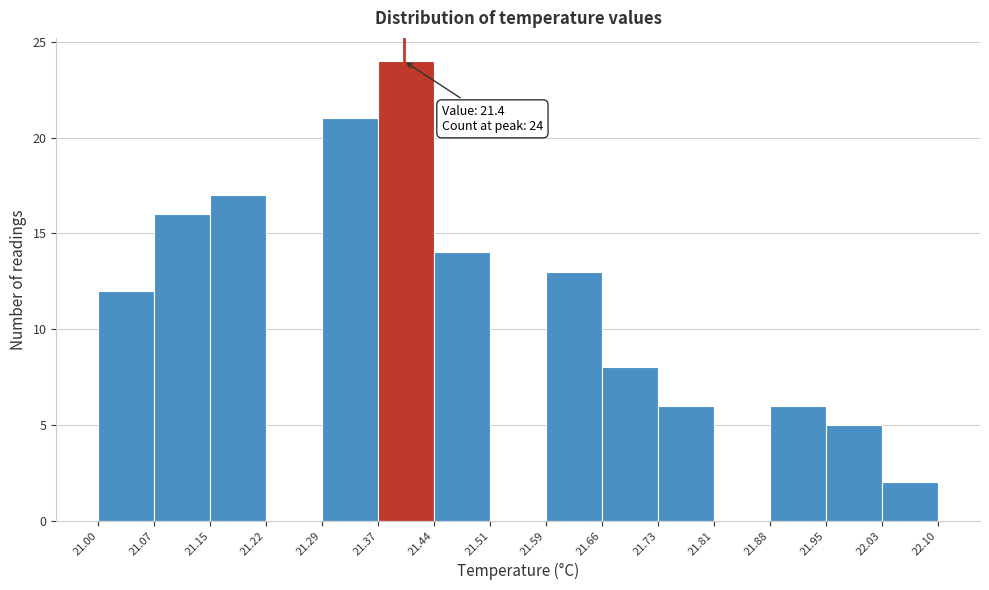

Which range on the x-axis has the tallest bar?

21.37 to 21.44